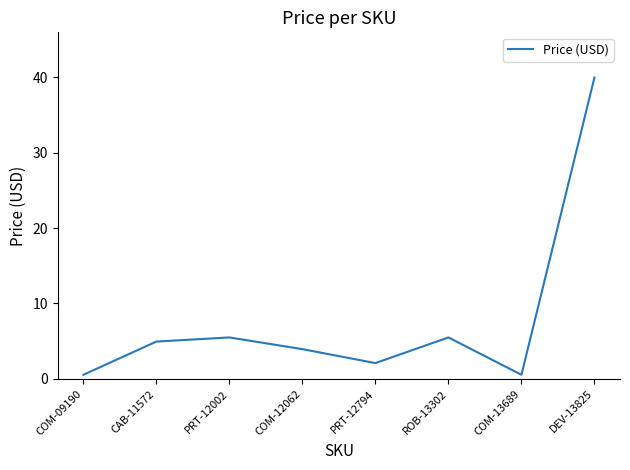

What is the greatest value displayed?

40.0